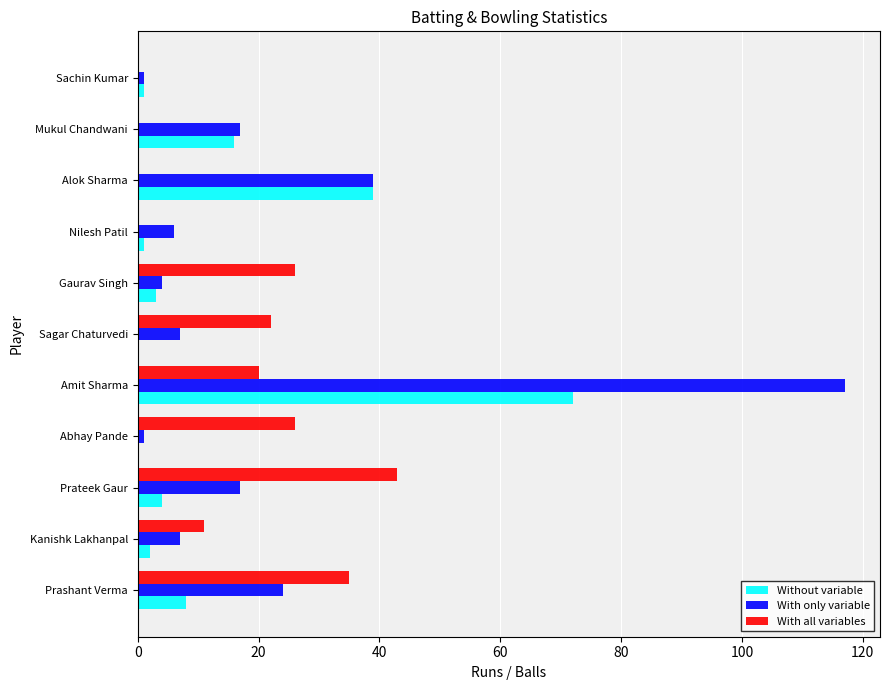

True or false: Without variable has a value of -41 at Abhay Pande.

False